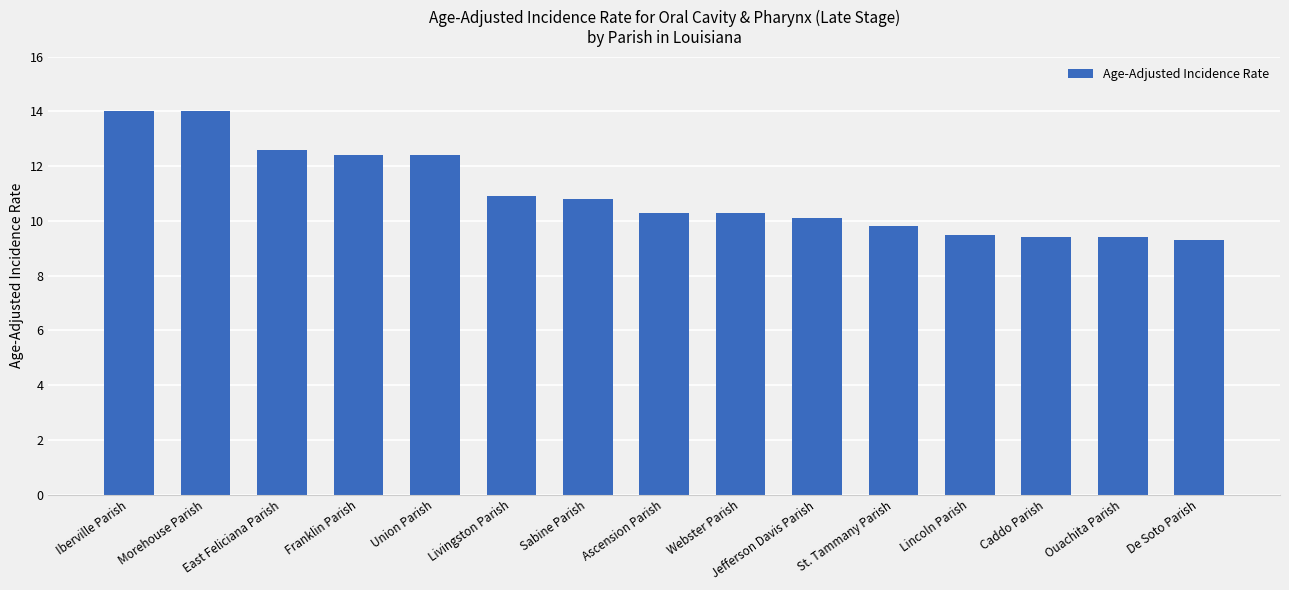

What position from the right is Morehouse Parish?

14